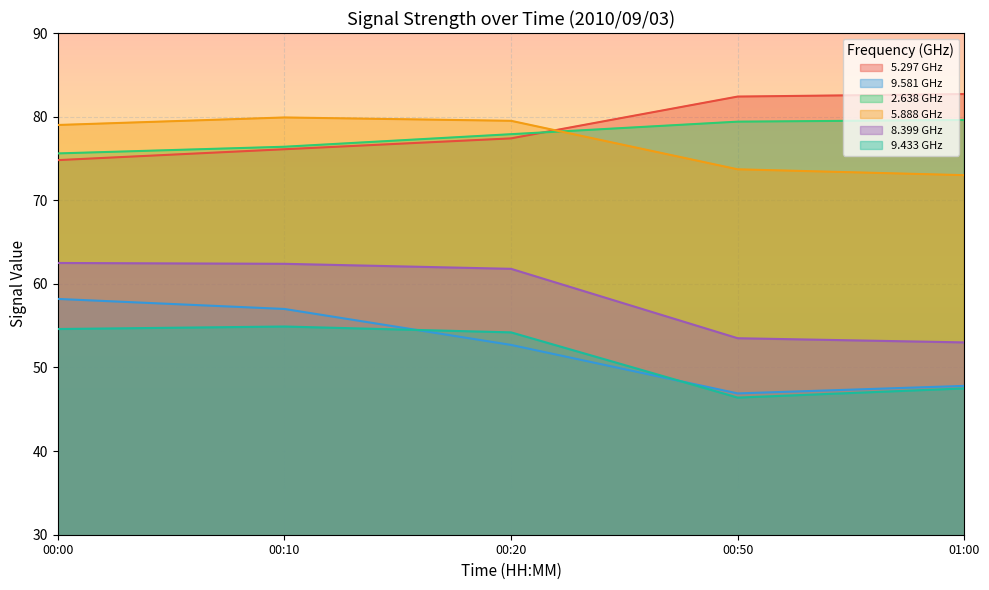

True or false: 8.399 GHz and 2.638 GHz intersect in this chart.

False